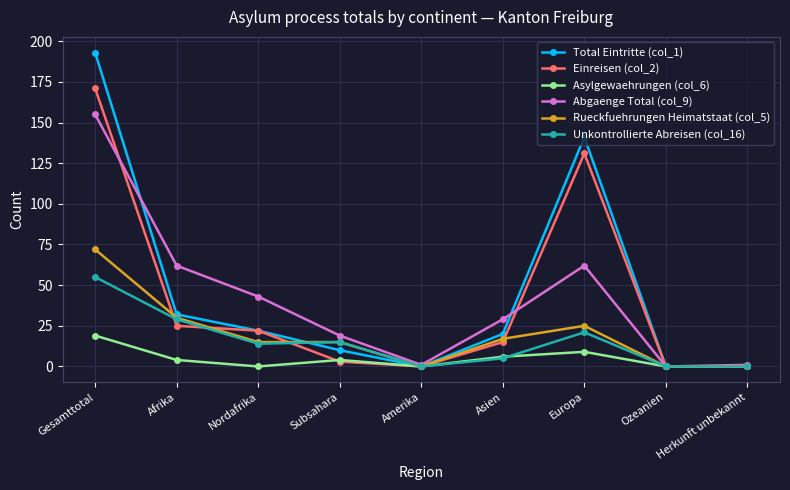

What is the highest value of the Einreisen (col_2) series?

171